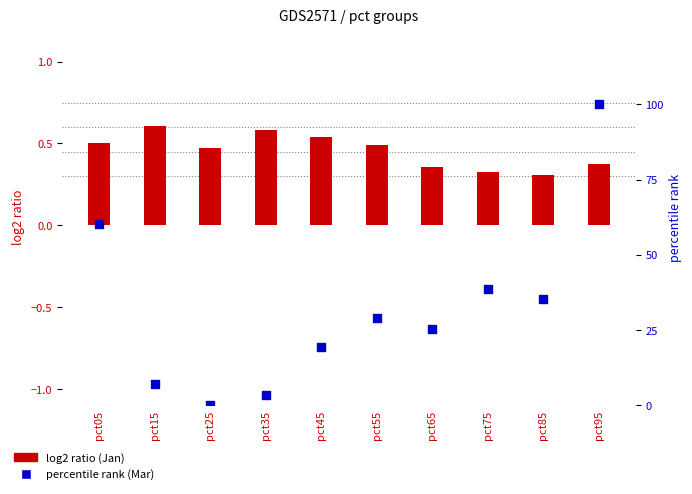

Which series contains the highest Y value?

percentile rank within the sample (Mar)